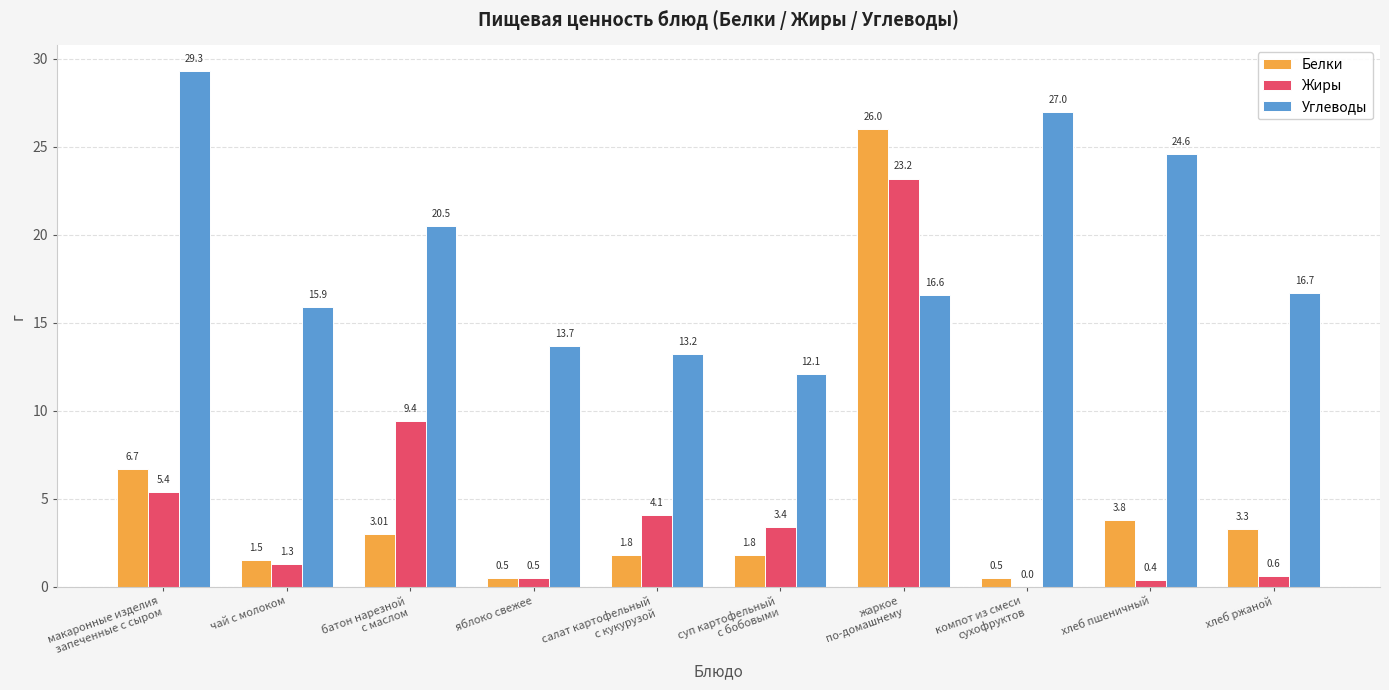

Reading left to right, extract all data points from this chart.

Белки: 6.7	1.5	3.0	0.5	1.8	1.8	26.0	0.5	3.8	3.3
Жиры: 5.4	1.3	9.4	0.5	4.1	3.4	23.2	0.0	0.4	0.6
Углеводы: 29.3	15.9	20.5	13.7	13.2	12.1	16.6	27.0	24.6	16.7